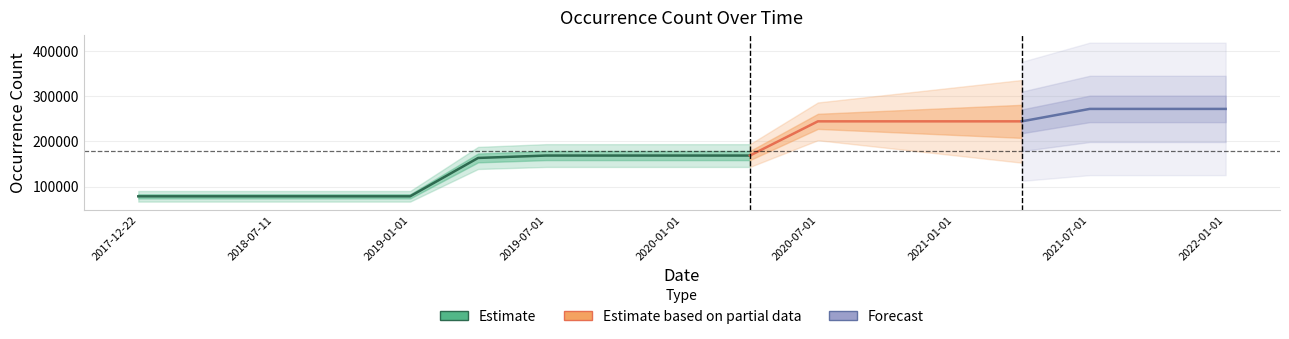

What is the difference between the values at 2020-01-01 and 2017-12-22?

90431